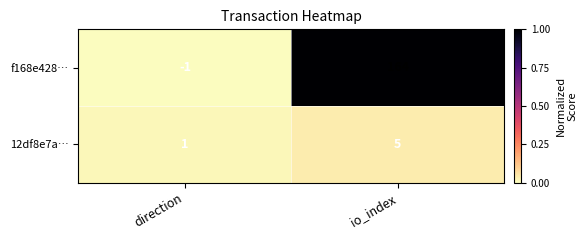

What is the sum of the 12df8e7a… values at direction and io_index?

6